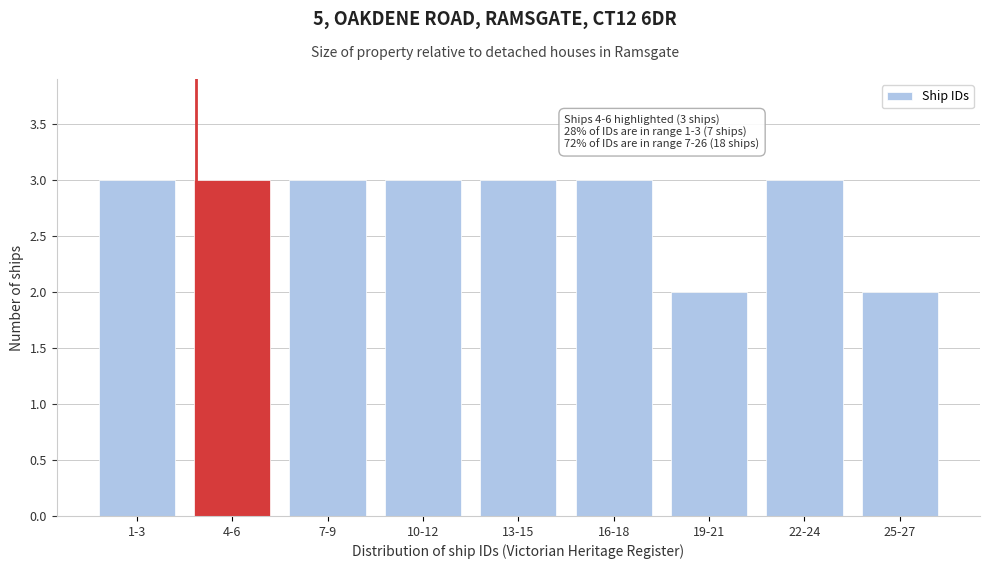

Reading left to right, transcribe all the data shown in this chart.

1-3=3	4-6=3	7-9=3	10-12=3	13-15=3	16-18=3	19-21=2	22-24=3	25-27=2